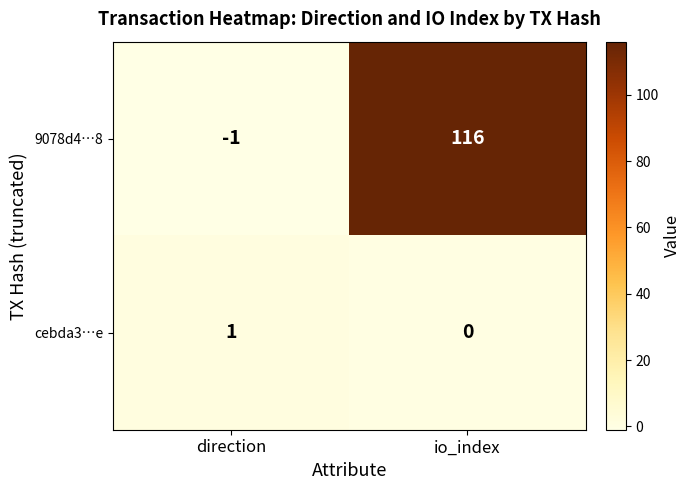

What is the minimum value shown in the chart?

-1